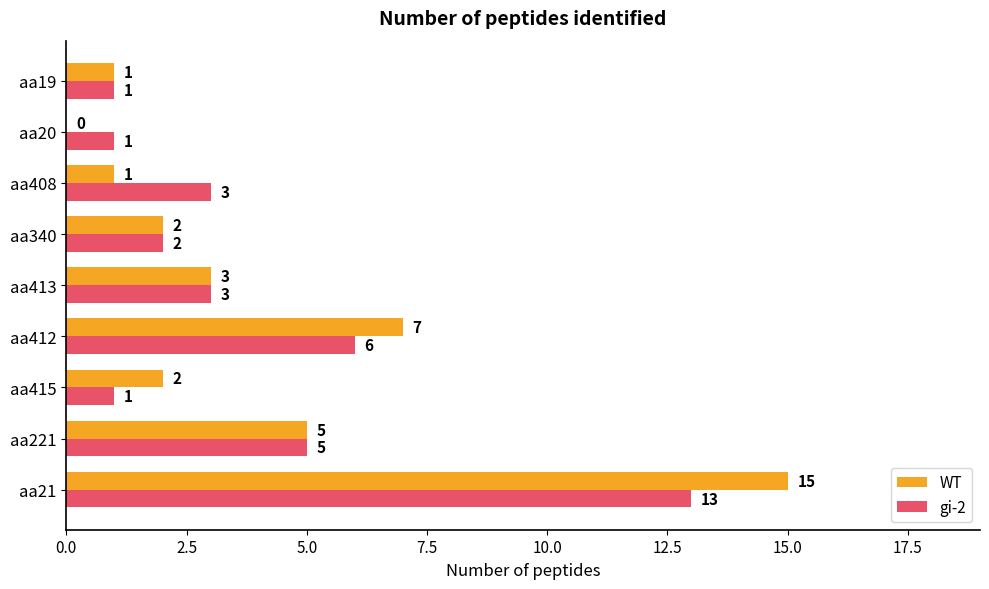

At which category is the sum across all series the highest?

aa21